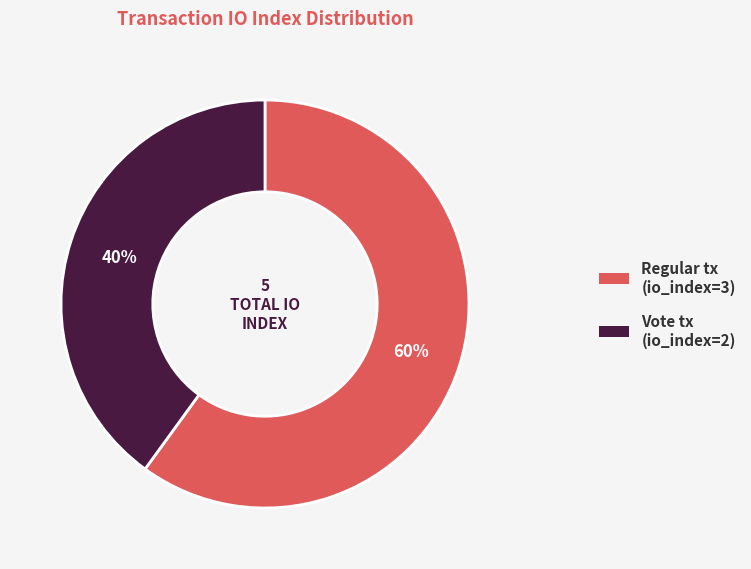

Does any single category account for the majority?

Yes